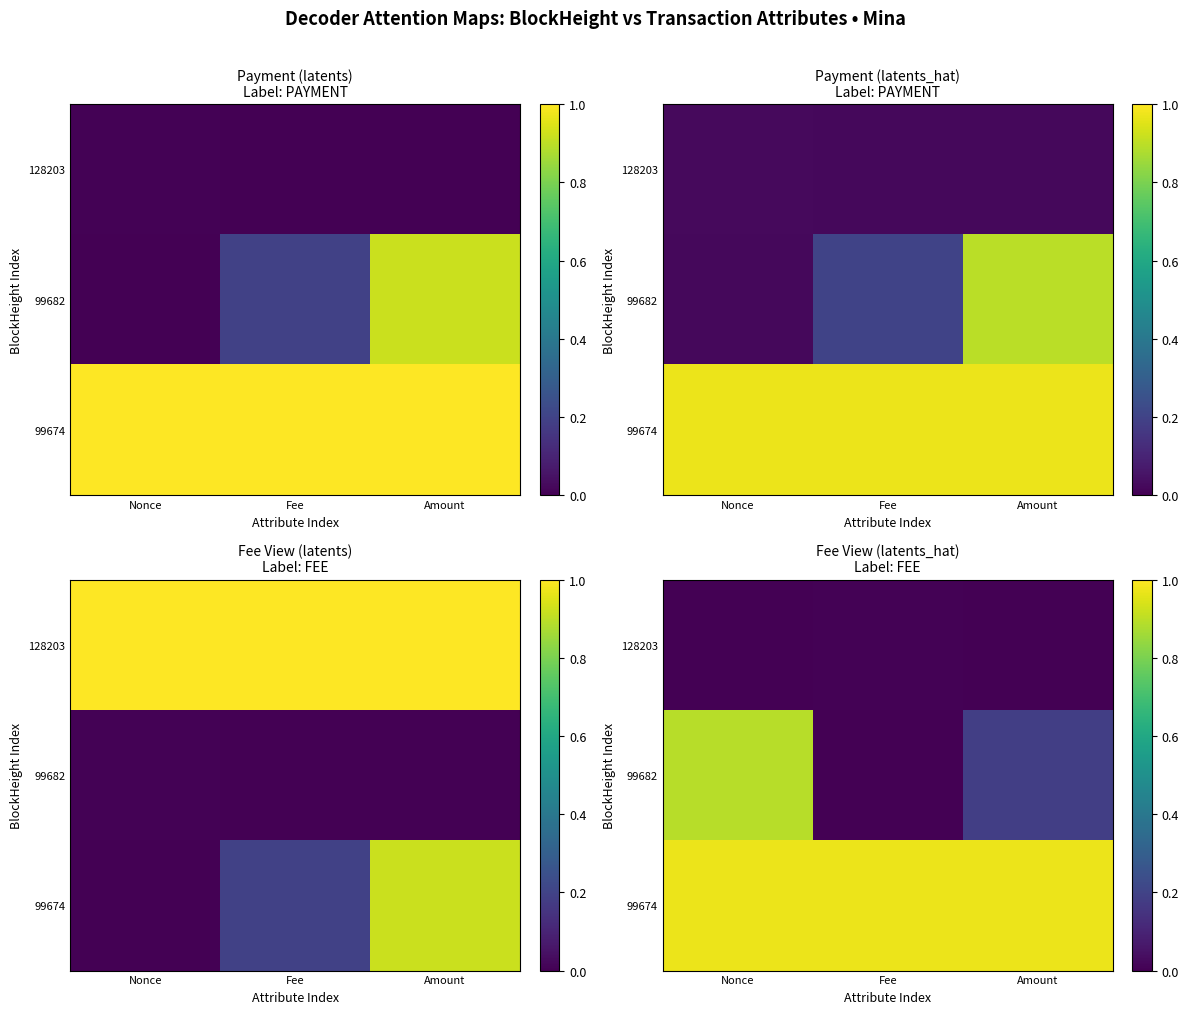

Is it true that 99674 equals 1.7 at Nonce?

False